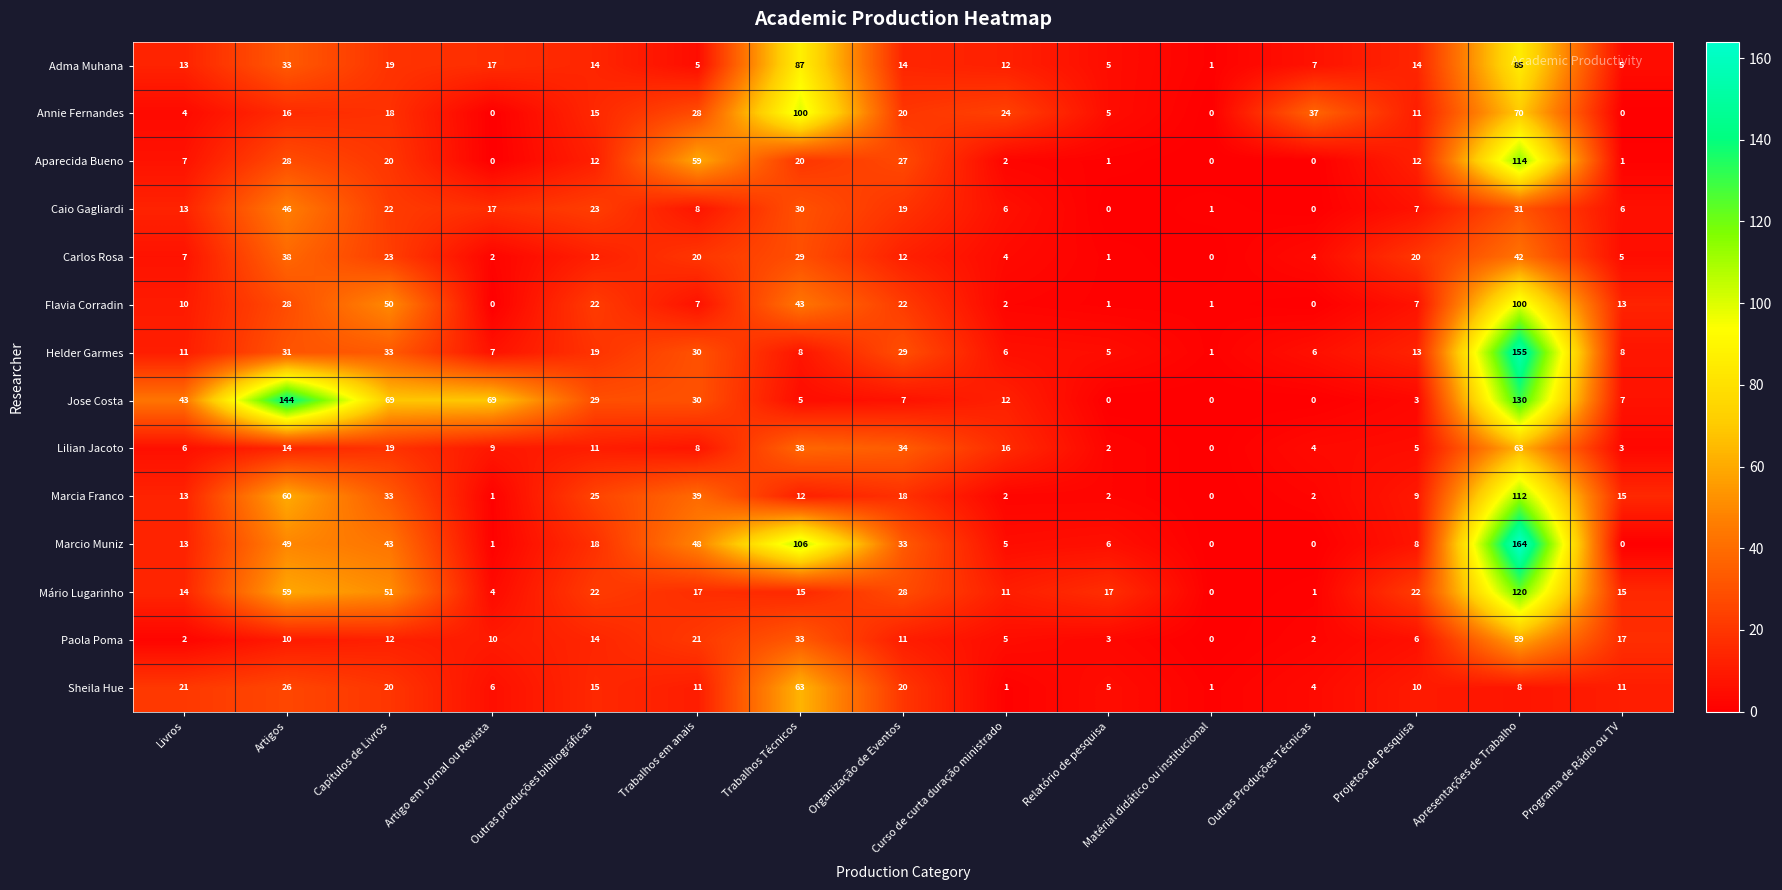

At Trabalhos Técnicos, list the series in order from largest to smallest.

Marcio Muniz, Annie Fernandes, Adma Muhana, Sheila Hue, Flavia Corradin, Lilian Jacoto, Paola Poma, Caio Gagliardi, Carlos Rosa, Aparecida Bueno, Mário Lugarinho, Marcia Franco, Helder Garmes, Jose Costa